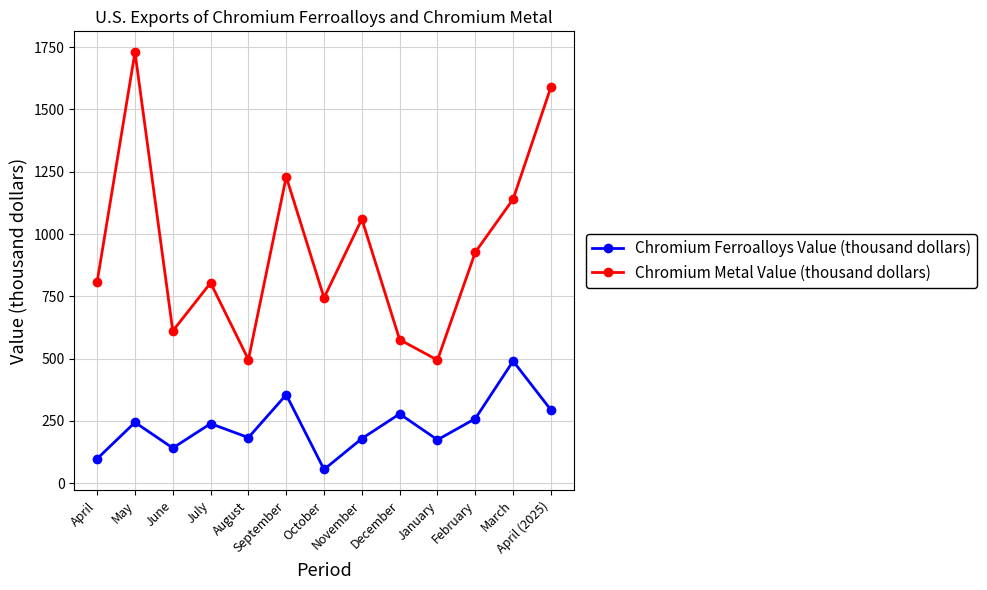

True or false: Chromium Ferroalloys Value (thousand dollars) has a value of 389 at July.

False